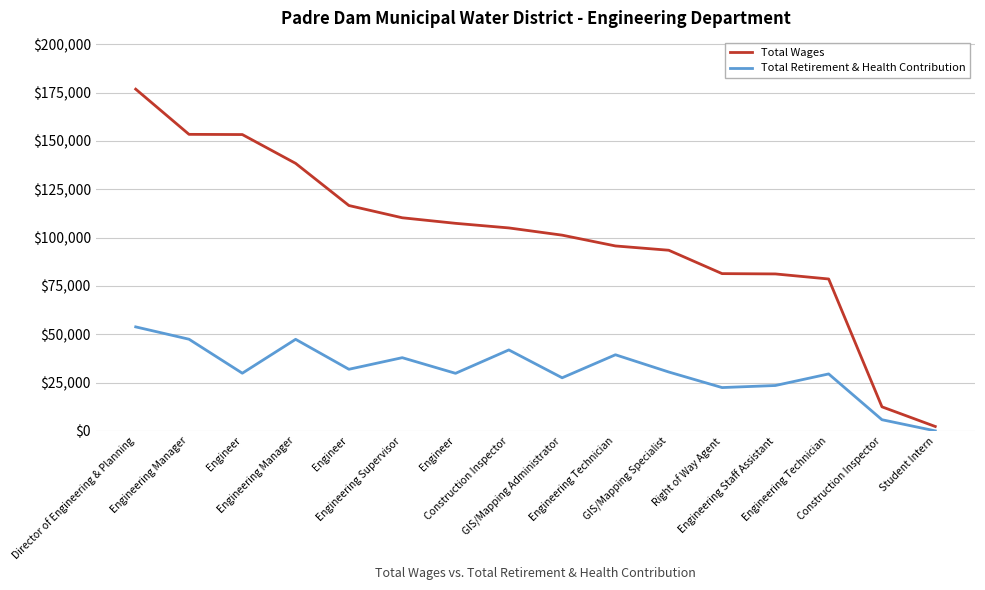

At which label is Total Wages closest to 89537?

GIS/Mapping Specialist